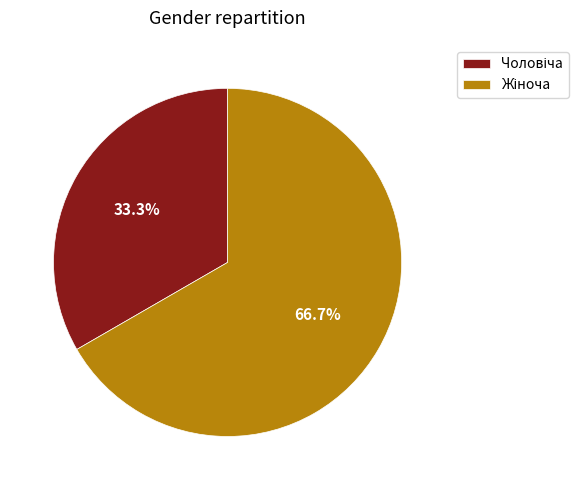

Is there any slice that represents more than half of the pie?

Yes